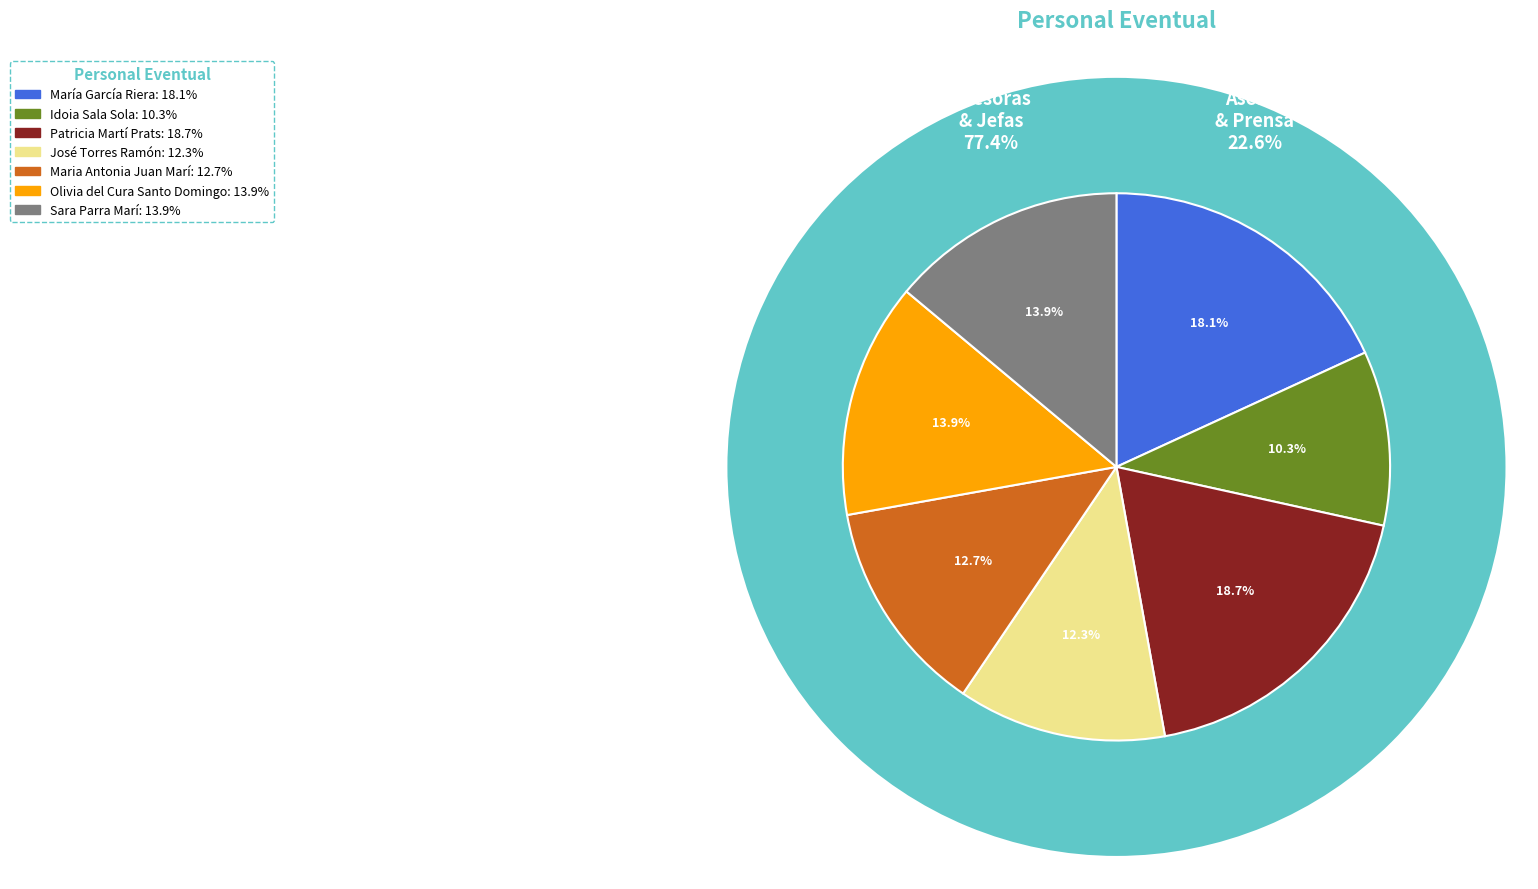

What is the change in value from Patricia Martí Prats to José Torres Ramón?

-202